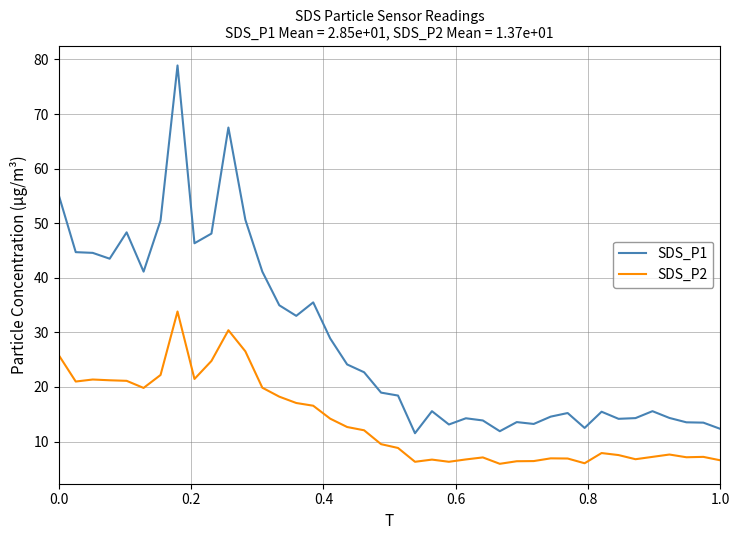

What is the difference between the maximum and minimum values in the SDS_P2 series?

27.9